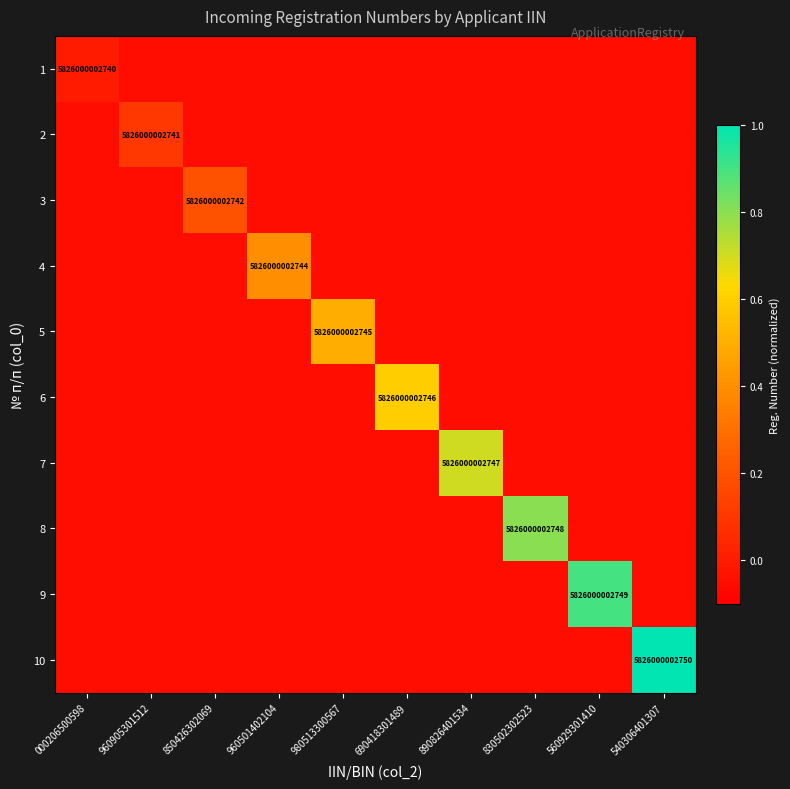

Is the value of 8 at 000206500598 greater than the value of 10 at 850426302069?

No